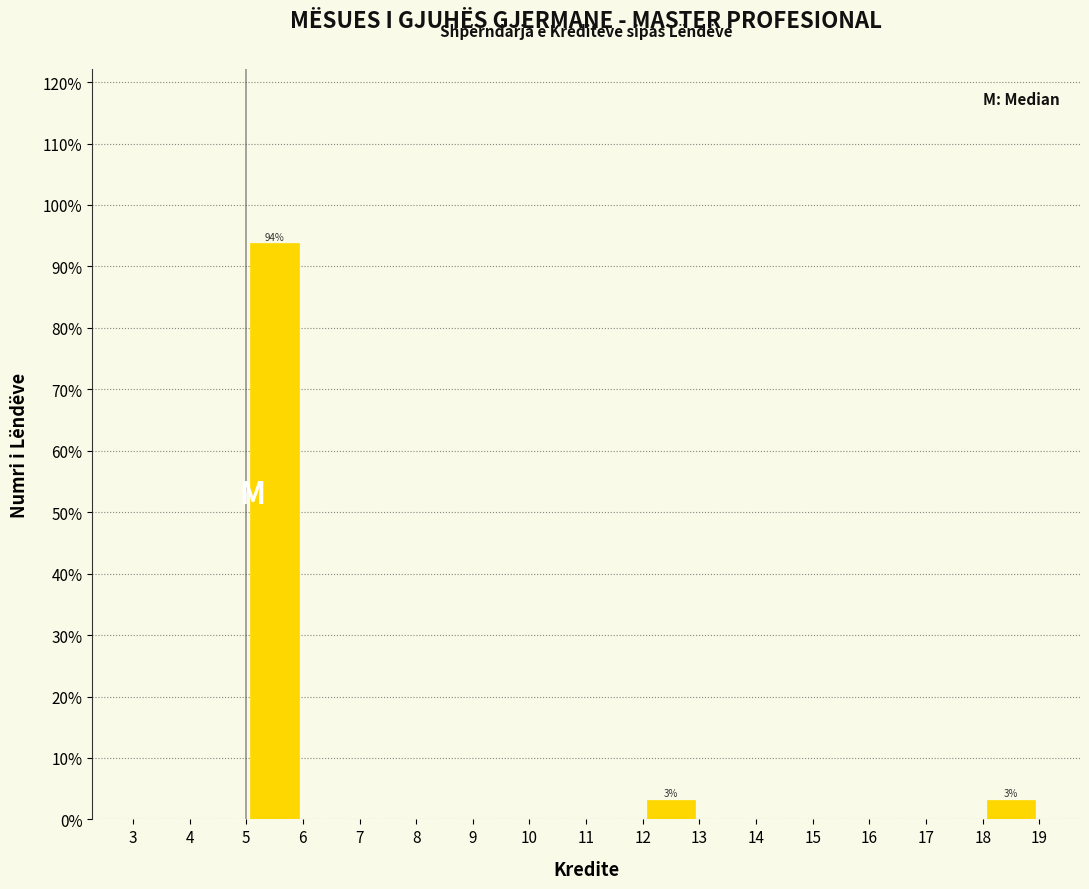

Which range on the x-axis has the tallest bar?

5 to 6